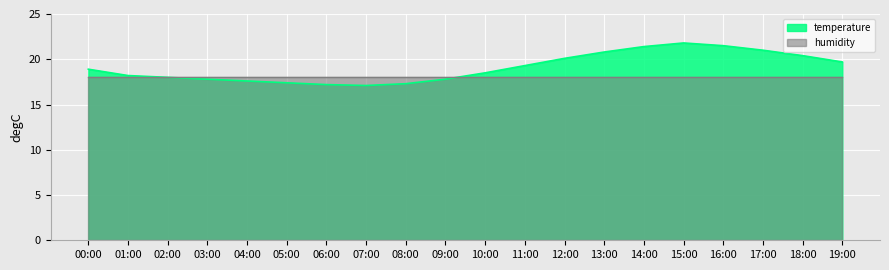

True or false: there are more than 1 points higher than both neighbors.

False